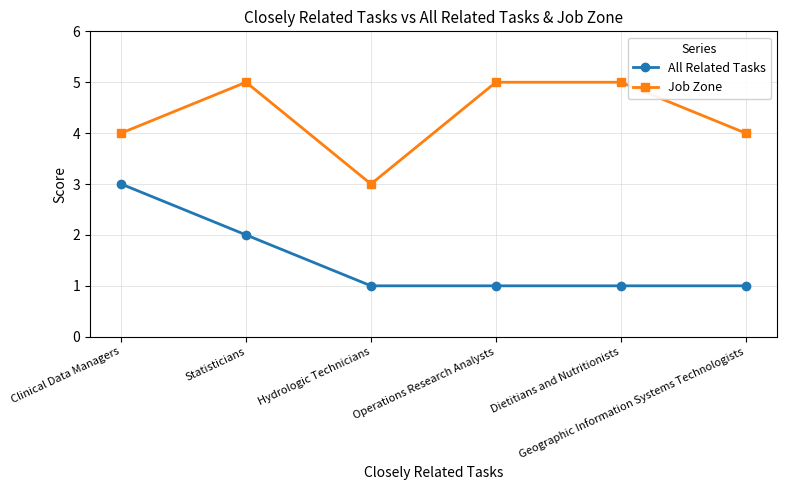

Is the value of Job Zone at Hydrologic Technicians greater than the value of All Related Tasks at Statisticians?

Yes